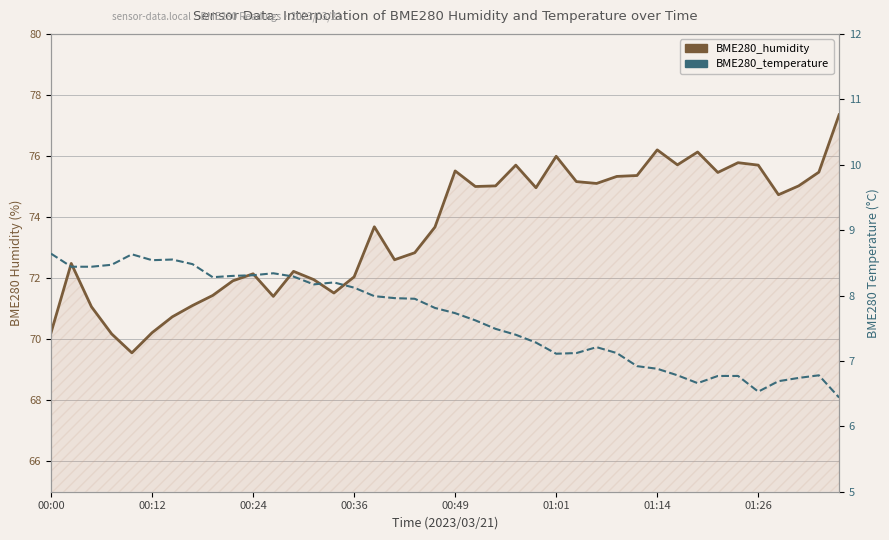

What is the difference between the maximum and minimum values in the BME280_temperature series?

2.2